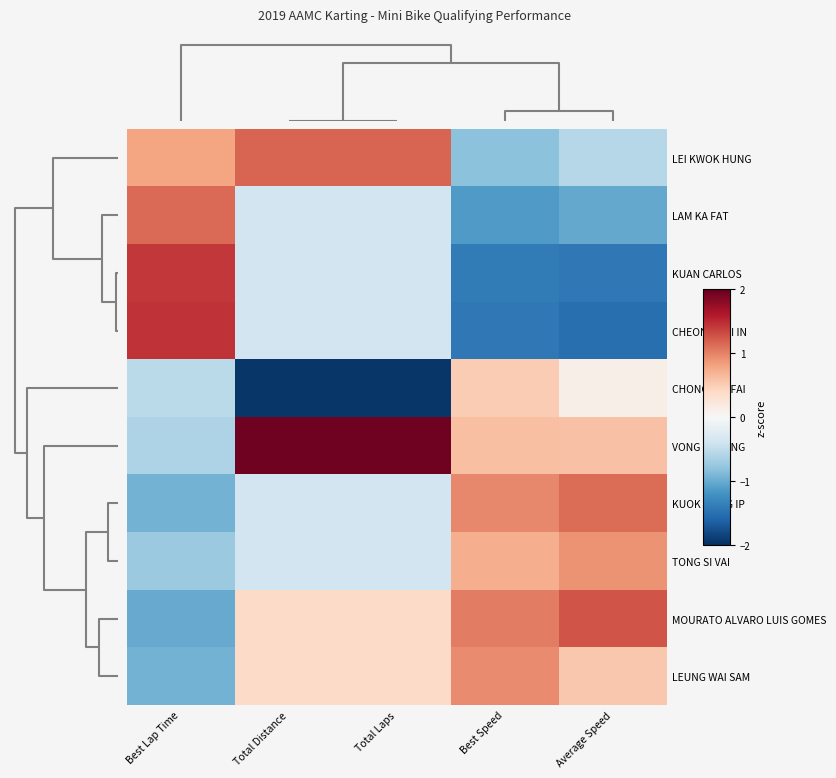

How many data points does each series have?

5